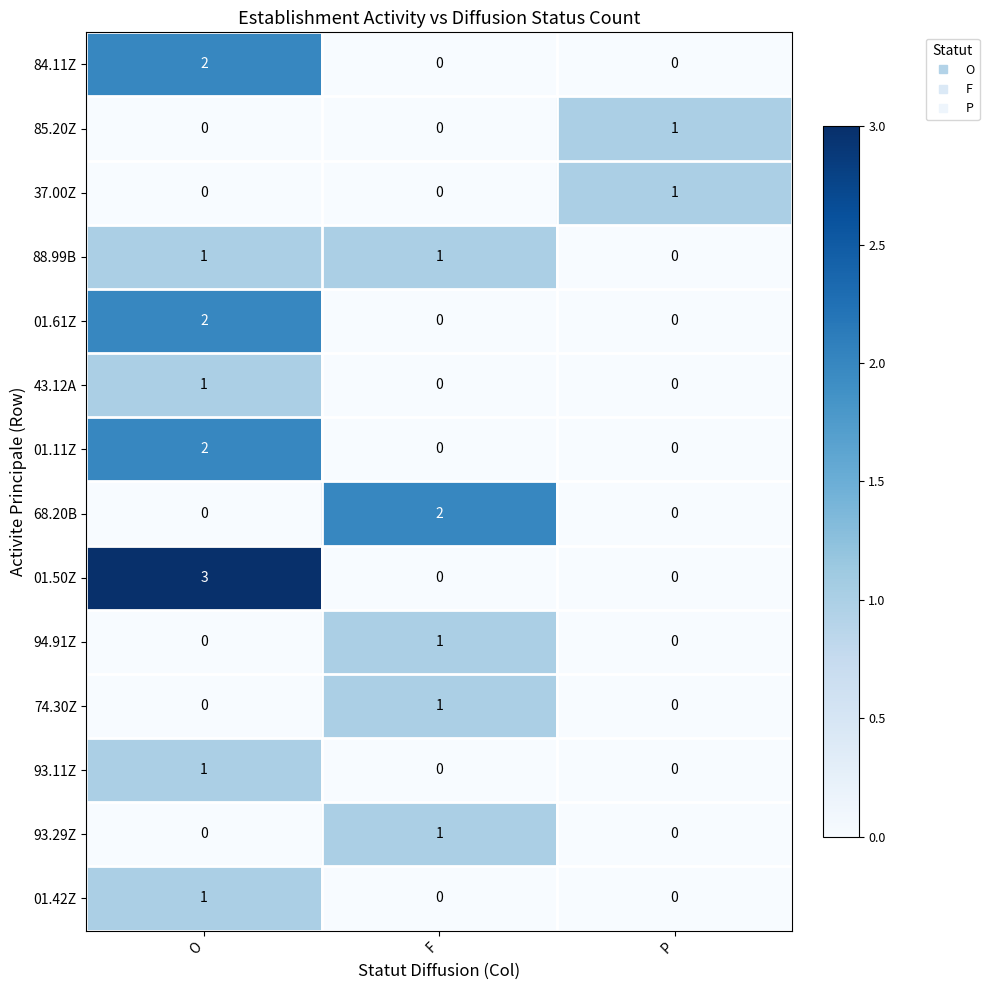

Which series changed the most between O and P?

01.50Z